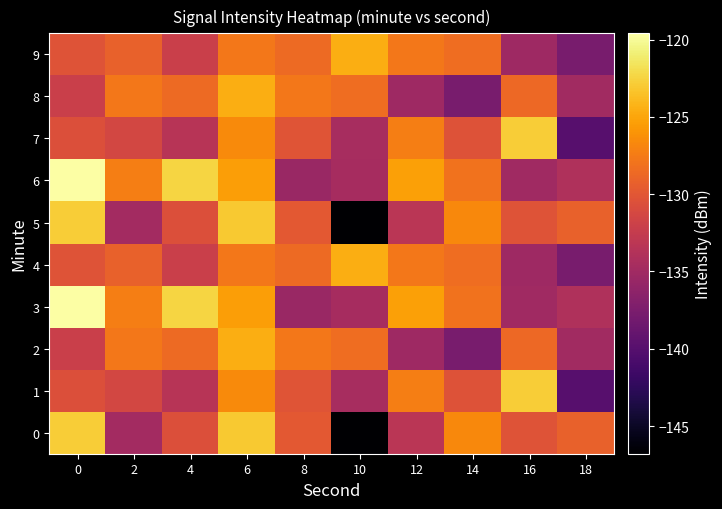

Which label corresponds to the smallest value in the chart?

10